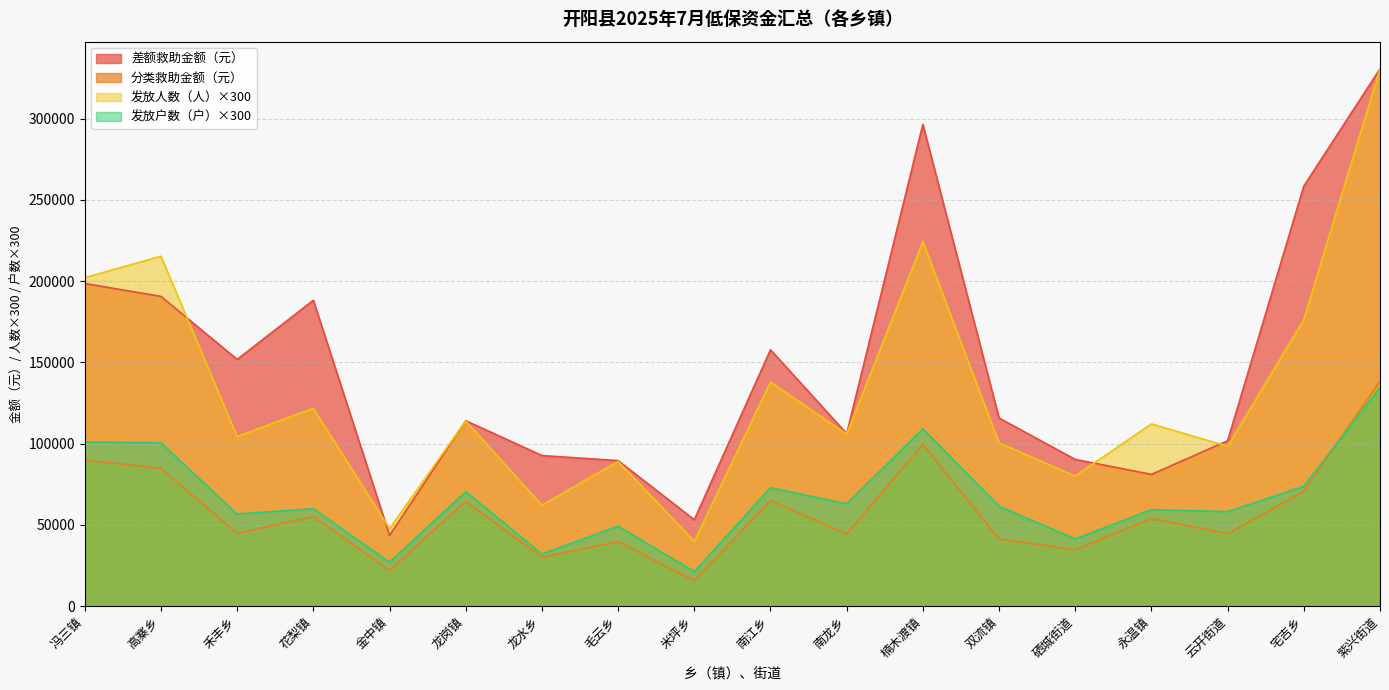

Where is the first local maximum for 差额救助金额（元）?

花梨镇